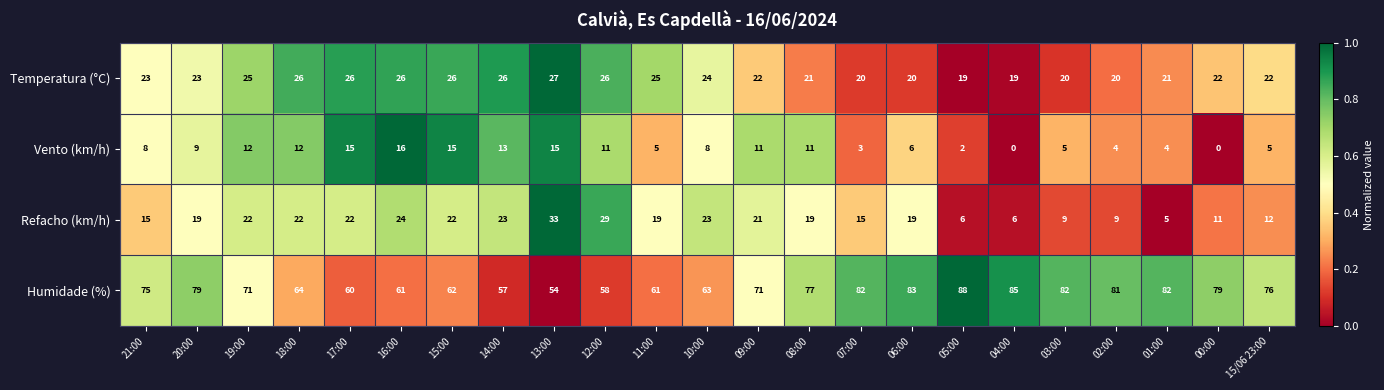

How many categories are shown in the chart?

23